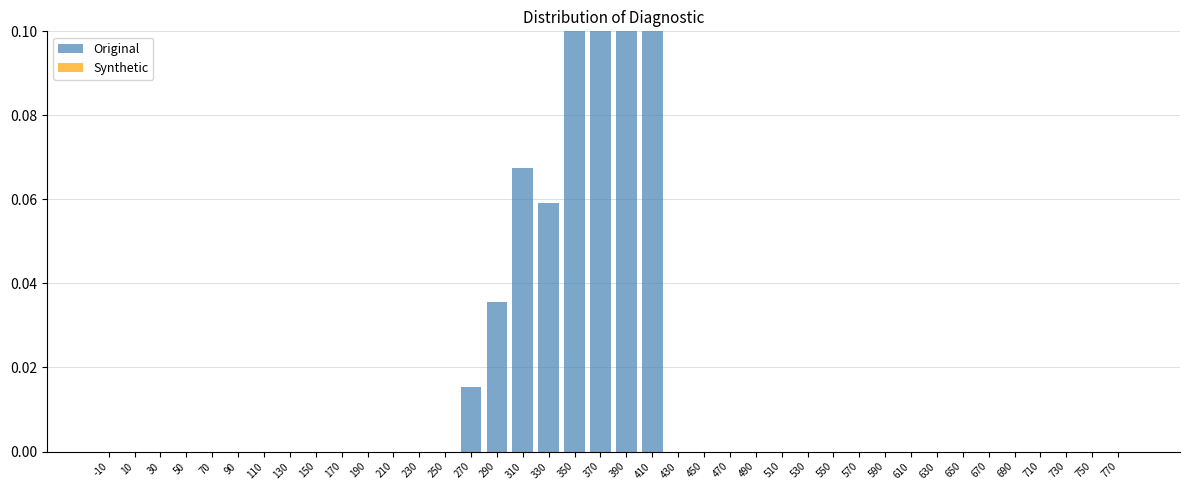

Reading left to right, transcribe all the data shown in this chart.

Original: 0.0	0.0	0.0	0.0	0.0	0.0	0.0	0.0	0.0	0.0	0.0	0.0	0.0	0.0	0.0	0.0	0.1	0.1	0.1	0.3	0.3	0.1	0.0	0.0	0.0	0.0	0.0	0.0	0.0	0.0	0.0	0.0	0.0	0.0	0.0	0.0	0.0	0.0	0.0	0.0
Synthetic: 0.0	0.0	0.0	0.0	0.0	0.0	0.0	0.0	0.0	0.0	0.0	0.0	0.0	0.0	0.0	0.0	0.0	0.0	0.0	0.0	0.0	0.0	0.0	0.0	0.0	0.0	0.0	0.0	0.0	0.0	0.0	0.0	0.0	0.0	0.0	0.0	0.0	0.0	0.0	0.0